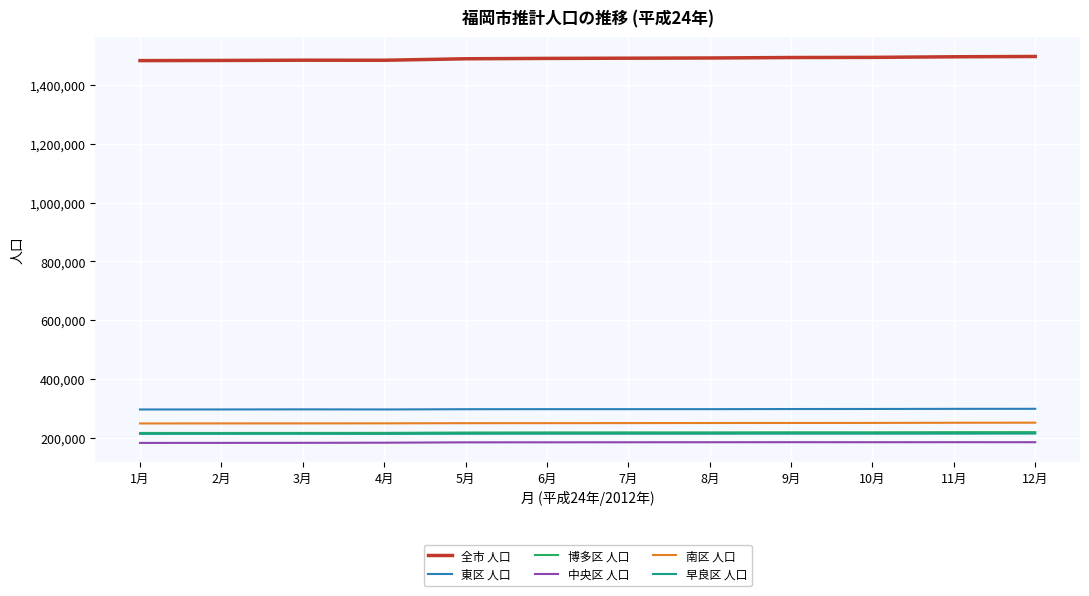

The value of 博多区 人口 at 2月 is 216512. True or false?

True